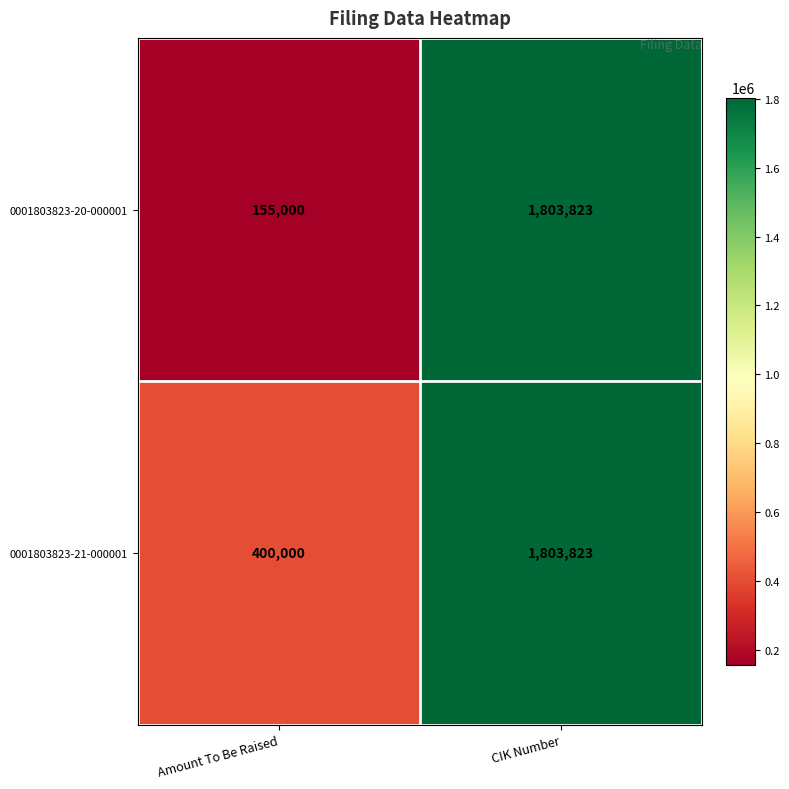

True or false: 0001803823-20-000001 has a value of 3234267 at CIK Number.

False